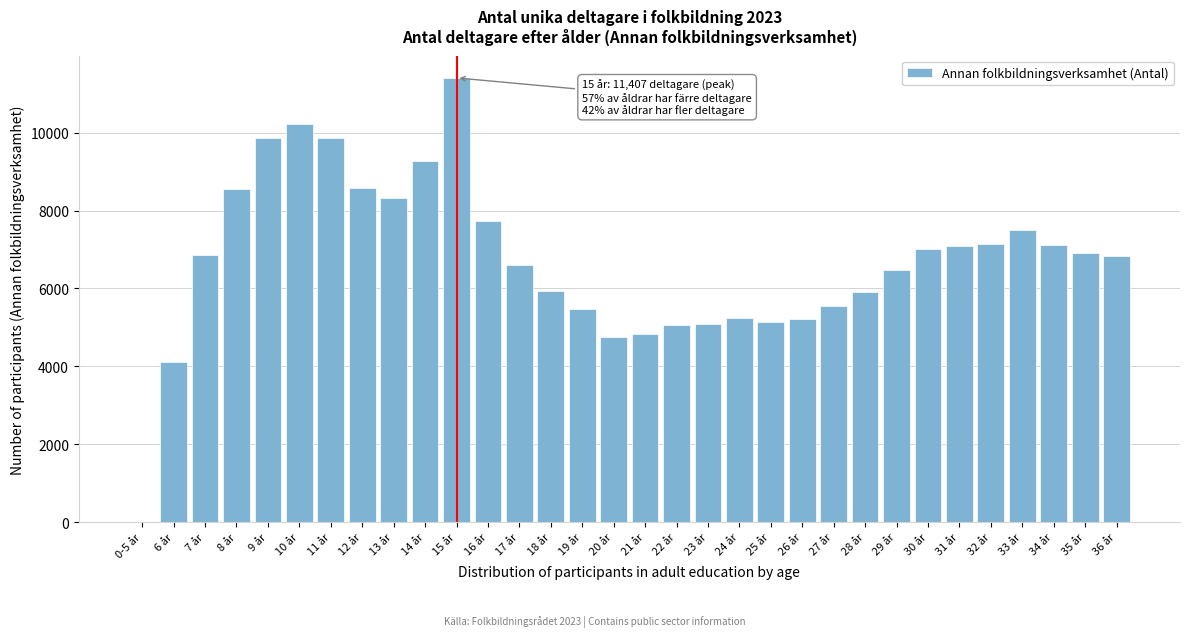

The value at 16 år is 2015. True or false?

False